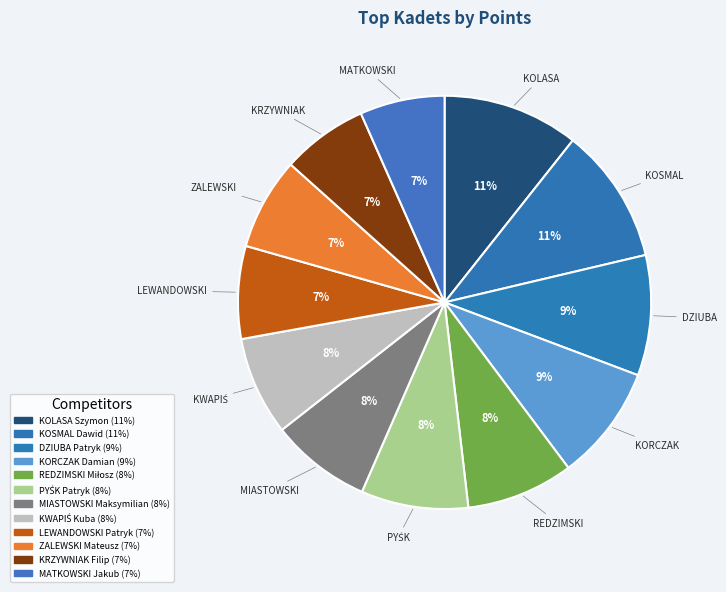

To the nearest percent, what is the difference between the largest and smallest slice percentages?

4%